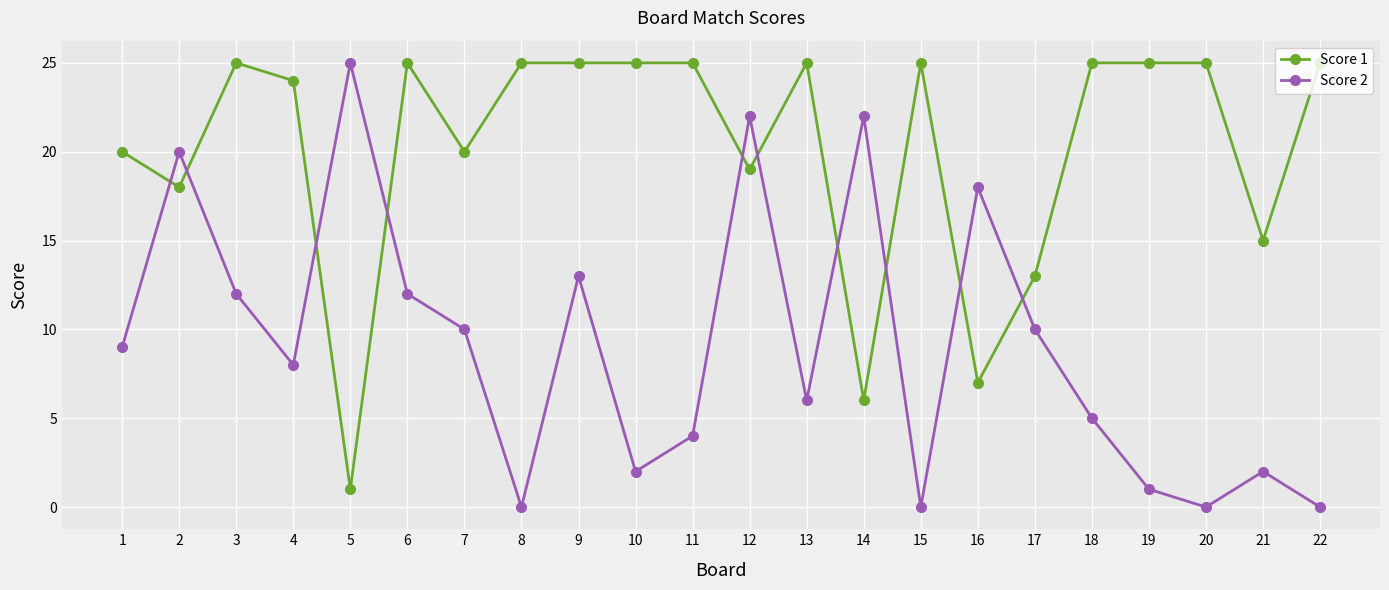

How many values in the Score 1 series are below 25?

10